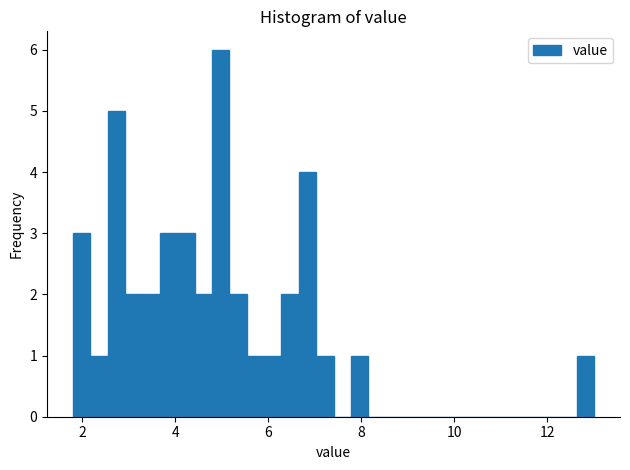

Around what value on the x-axis is the tallest bar? Give the approximate position of its centre, as read against the axis.

5.0